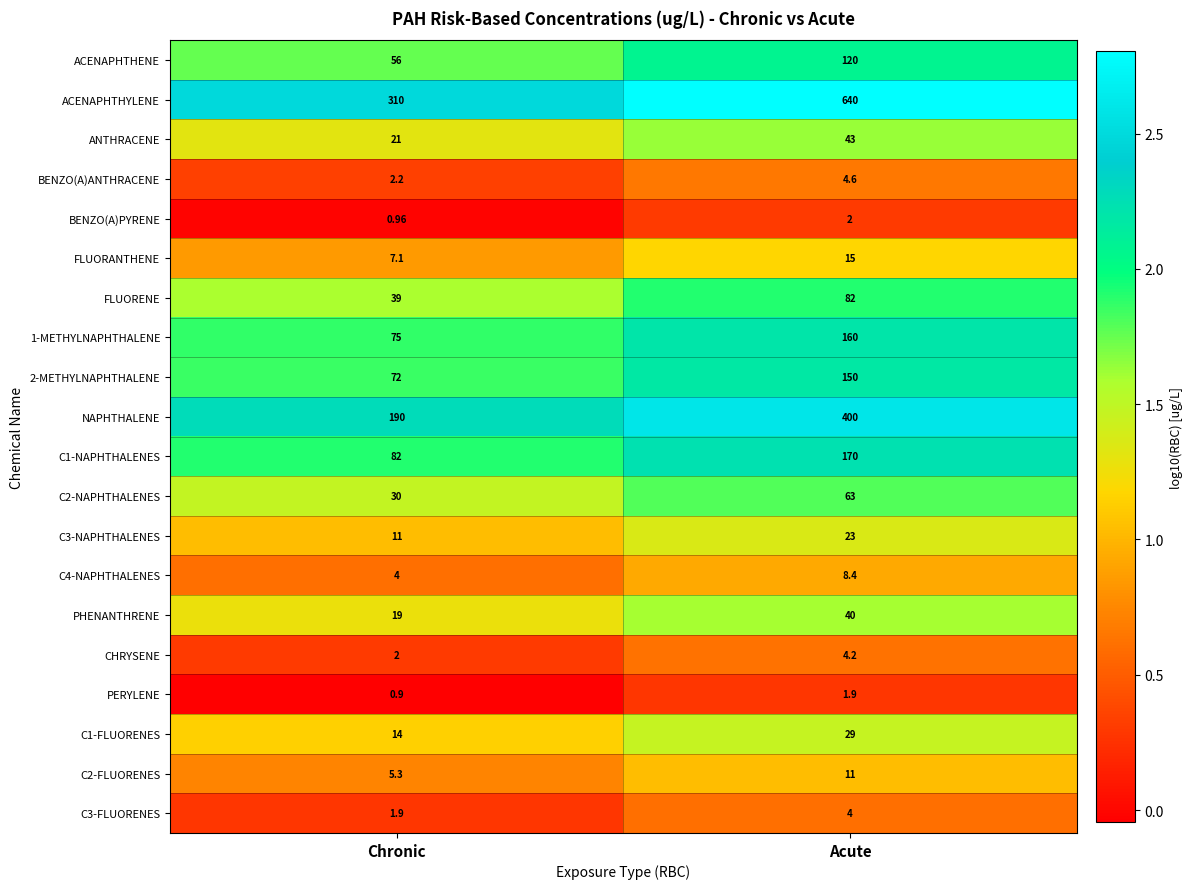

At which category is the sum across all series the highest?

Acute